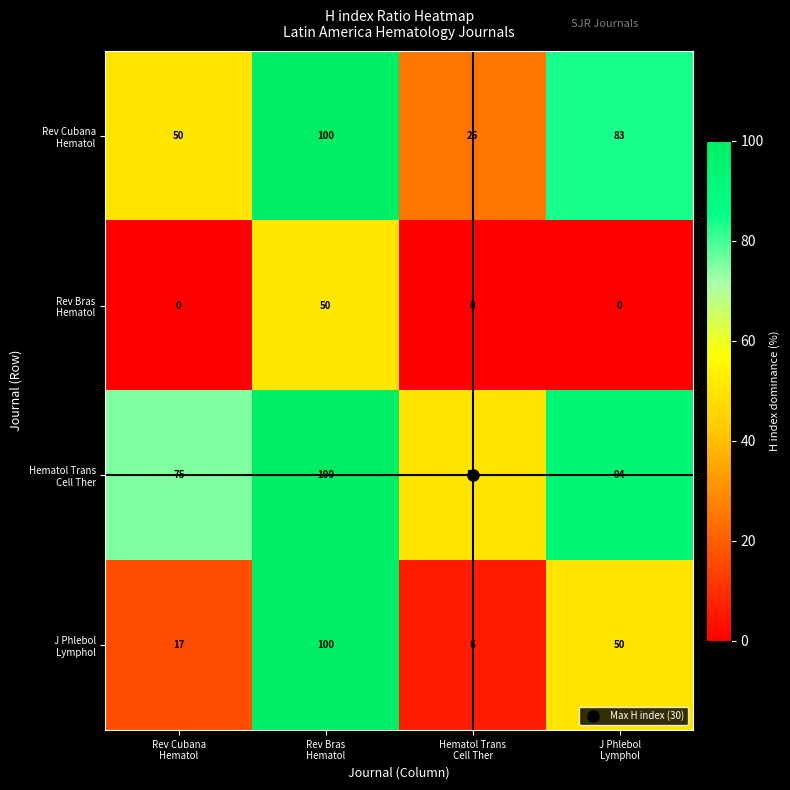

At how many categories does at least one series exceed 11?

4